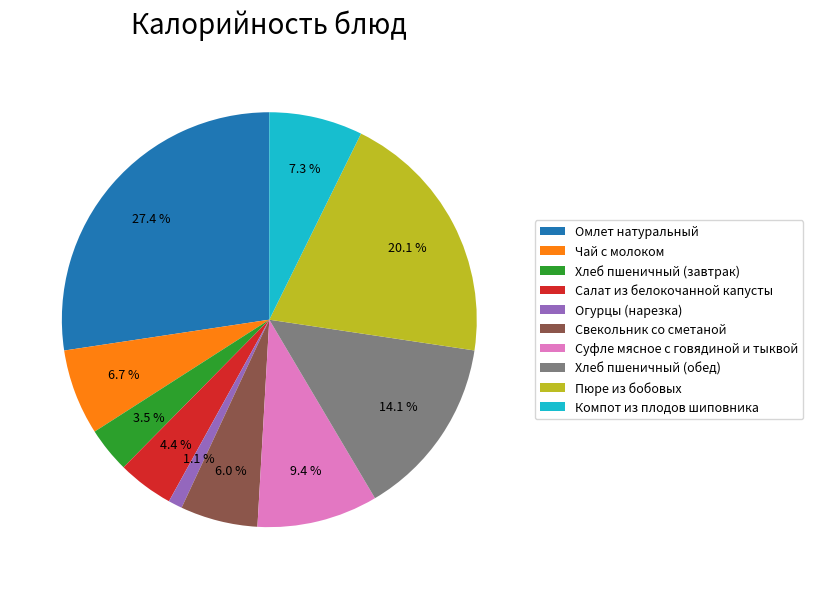

Is it true that Свекольник со сметаной is 6% of the pie?

True